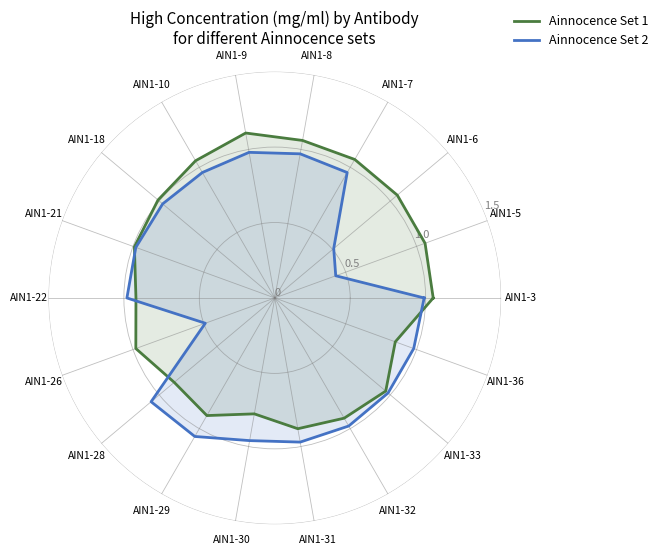

How many times do Ainnocence Set 2 and Ainnocence Set 1 cross each other?

4